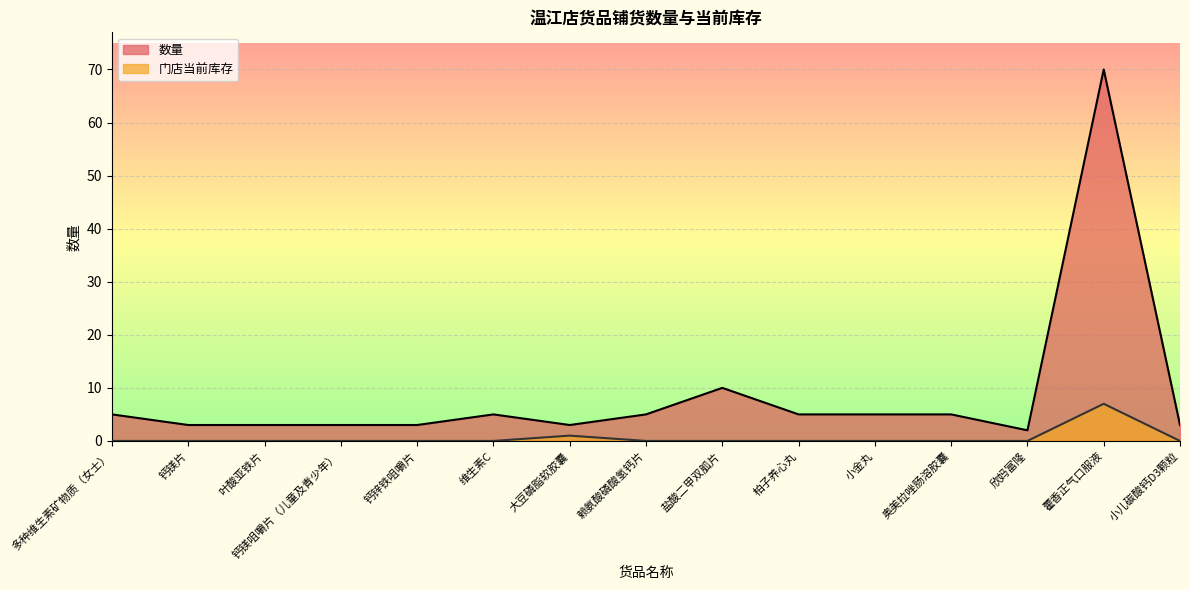

Reading left to right, what are all the values shown in this chart?

数量: 5	3	3	3	3	5	3	5	10	5	5	5	2	70	3
门店当前库存: 0	0	0	0	0	0	1	0	0	0	0	0	0	7	0